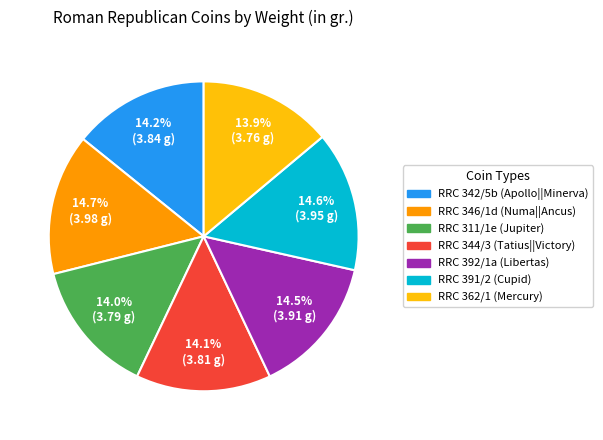

How many segments does this pie chart have?

7